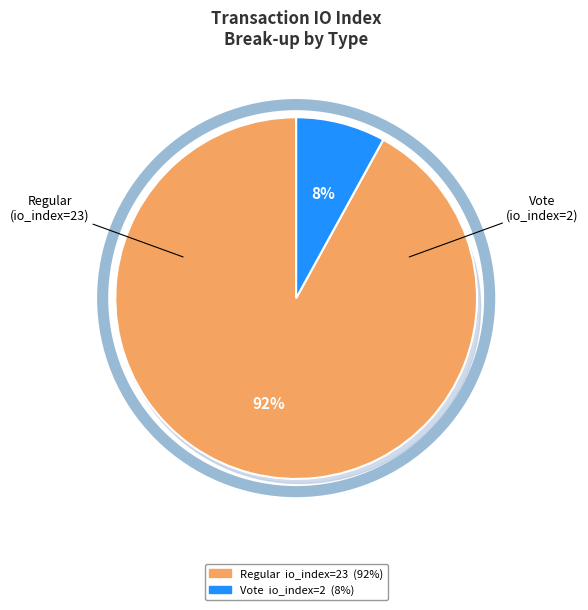

Does Regular (io_index=23) represent more than half of the total?

Yes